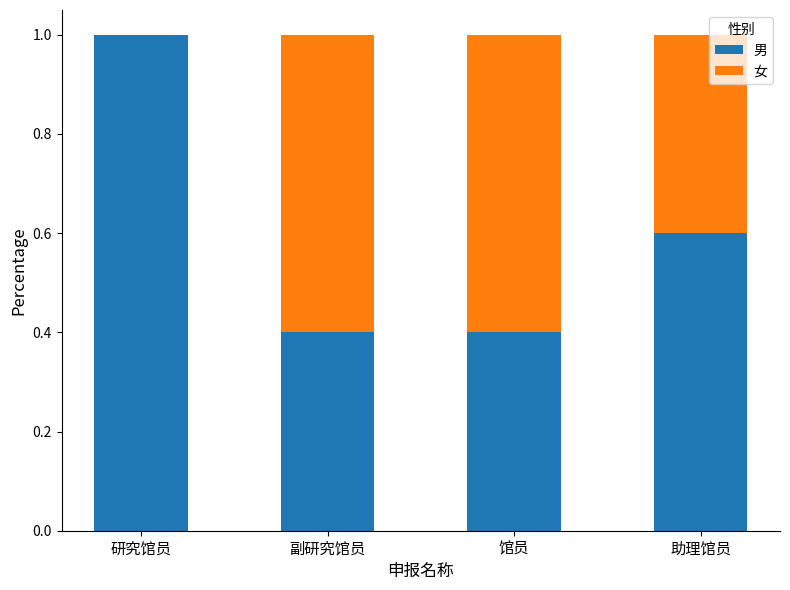

What is the sum of the 男 values at 副研究馆员 and 馆员?

0.8